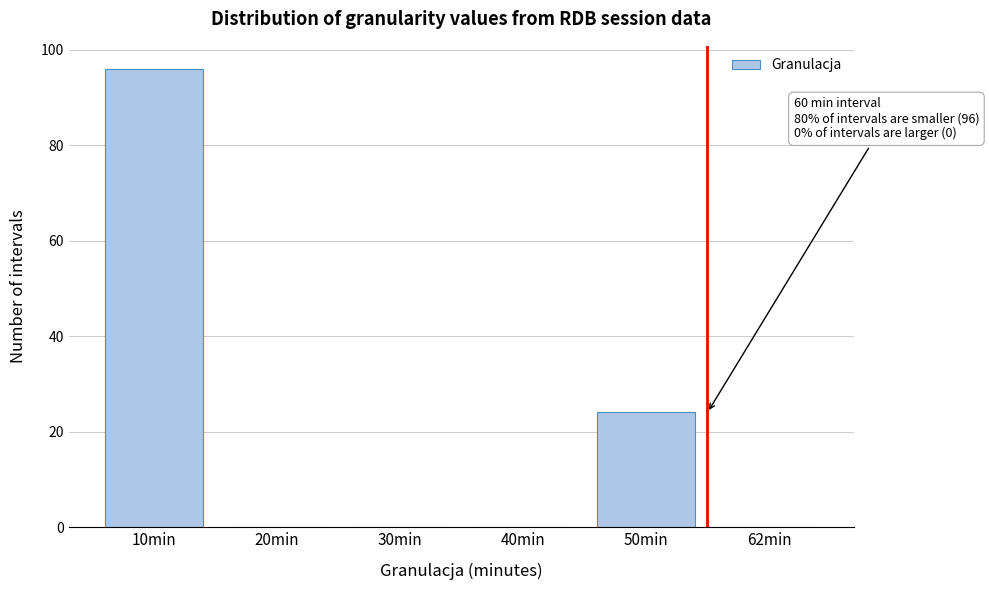

Reading left to right, what are all the values shown in this chart?

10min=96	20min=0	30min=0	40min=0	50min=24	62min=0